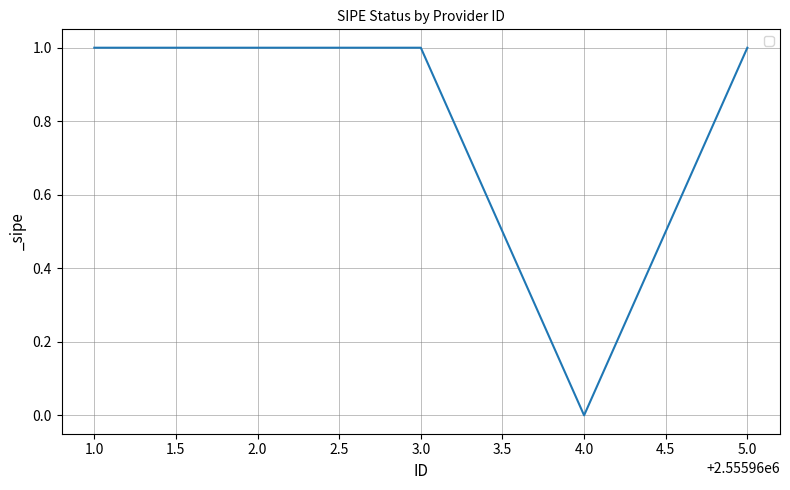

How many values are above zero?

4